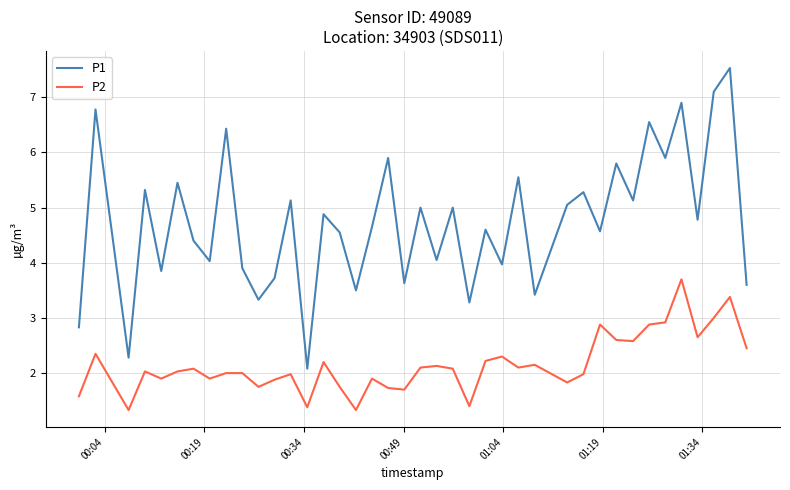

True or false: P1 and P2 cross at least once.

False